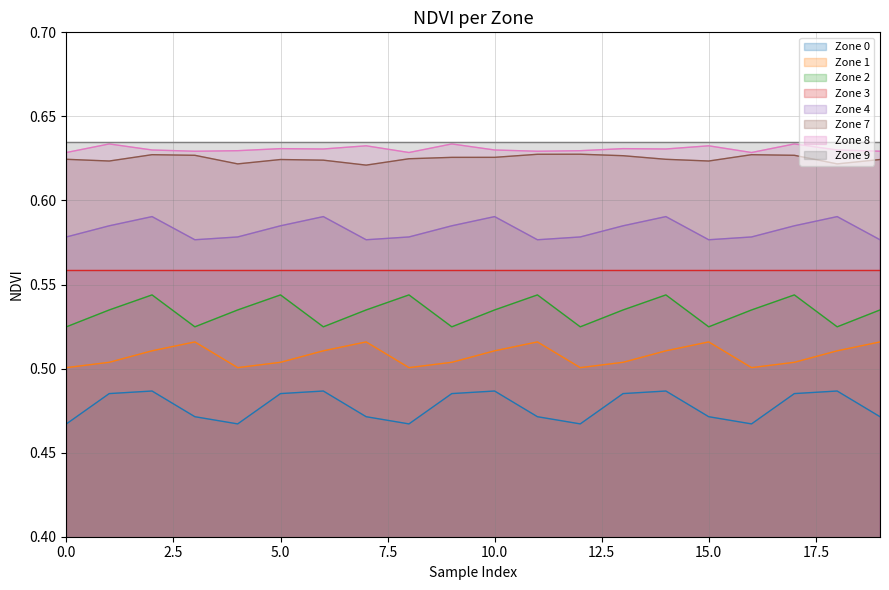

How many lines are shown in the chart?

8